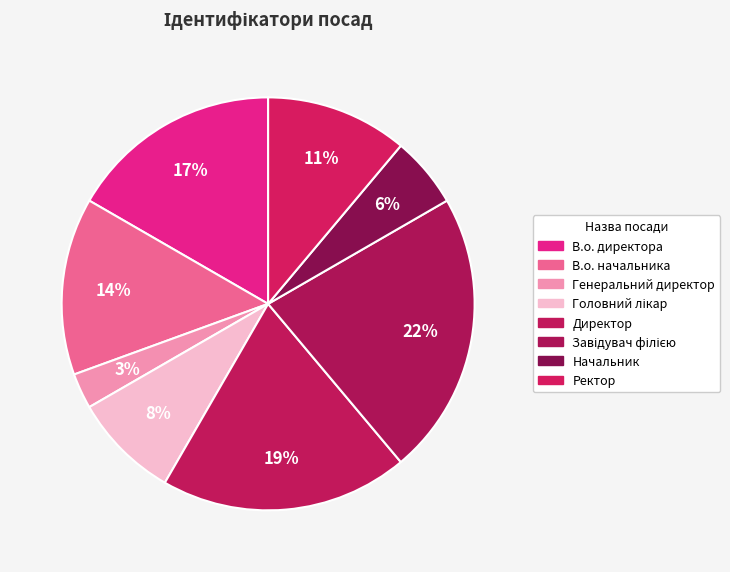

Count the number of slices in the pie.

8